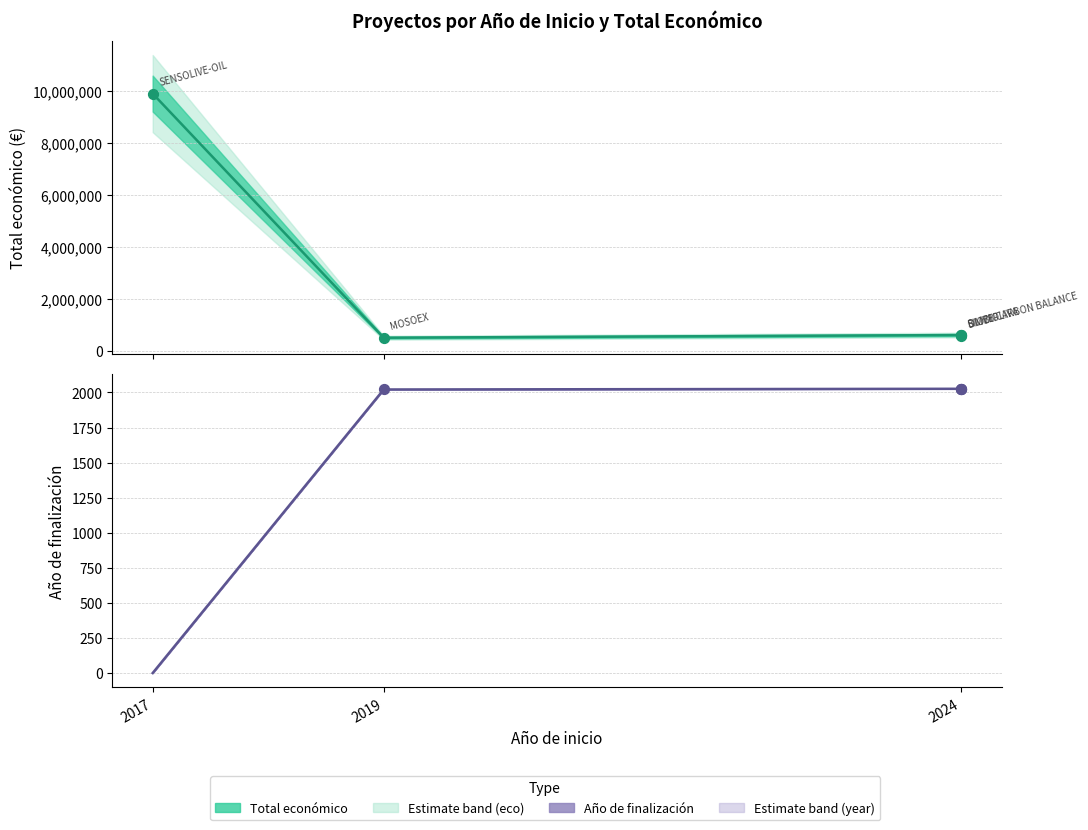

At which category is the sum across all series the highest?

2017